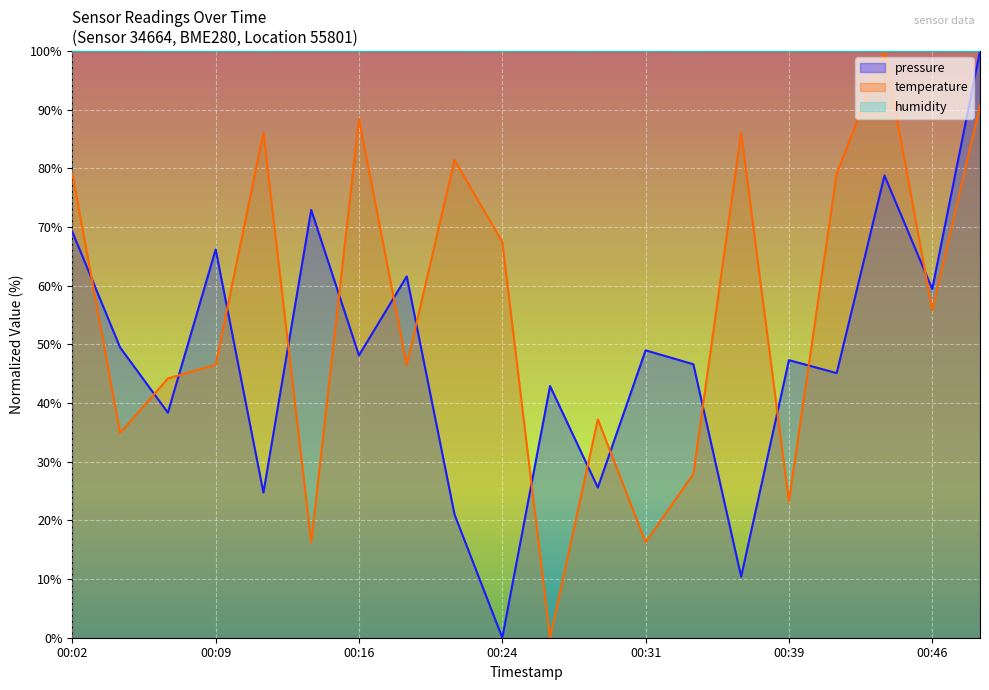

What is the difference between the maximum and minimum values in the pressure series?

100.0